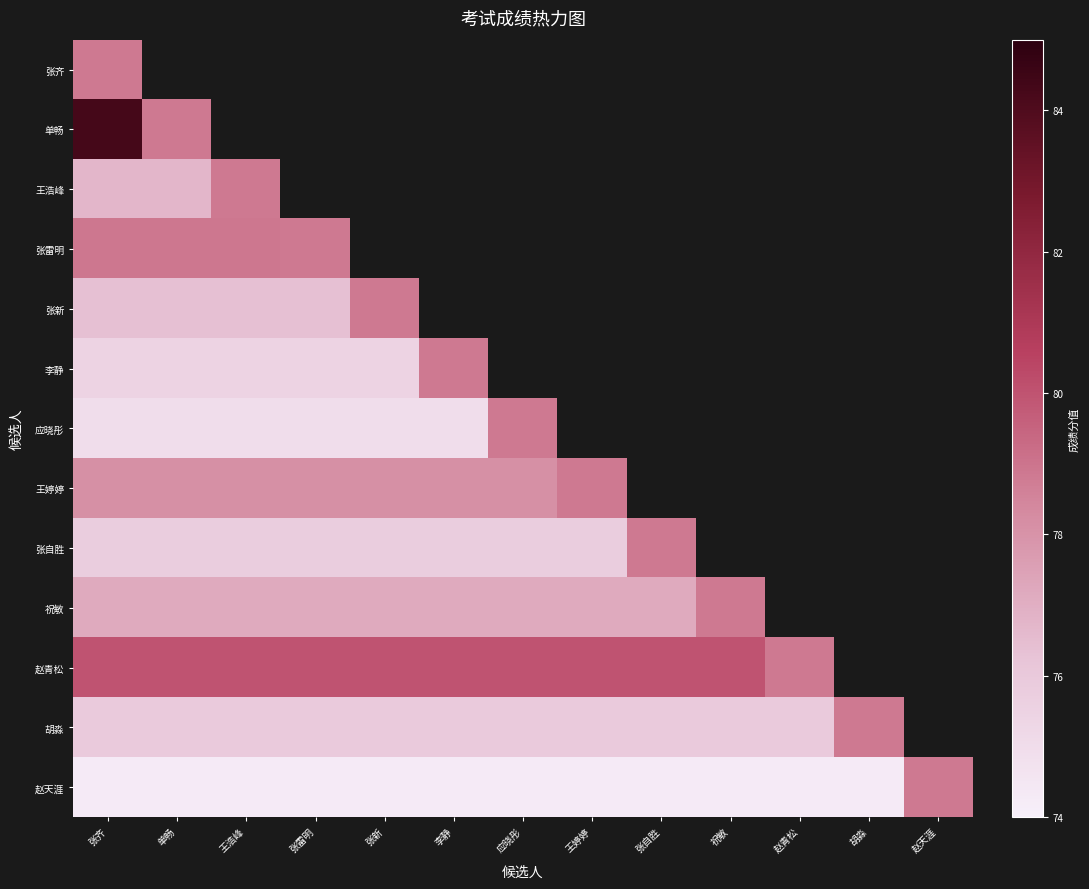

List the series in order of their peak value, lowest first.

胡淼, 赵天涯, 王浩峰, 张雷明, 张新, 李静, 应晓彤, 王婷婷, 张自胜, 祝敏, 赵青松, 张齐, 单畅